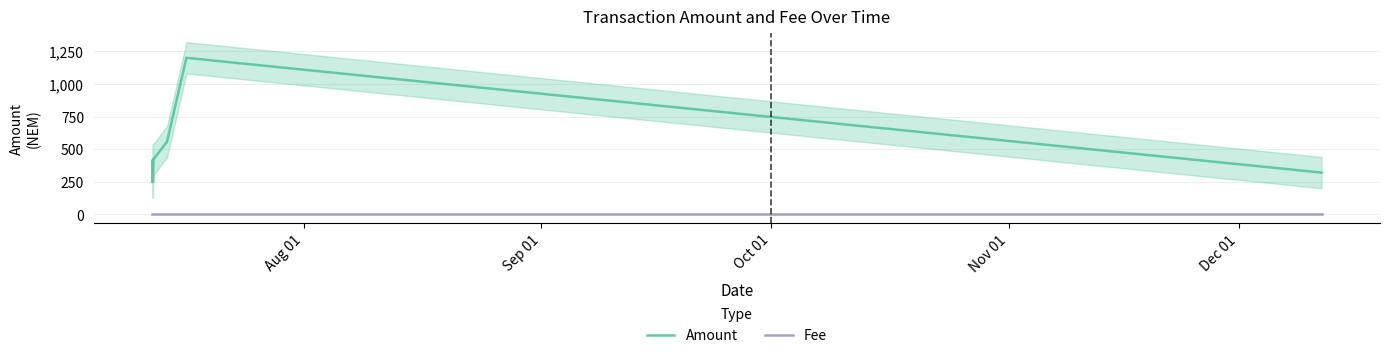

True or false: Fee and Amount cross at least once.

False